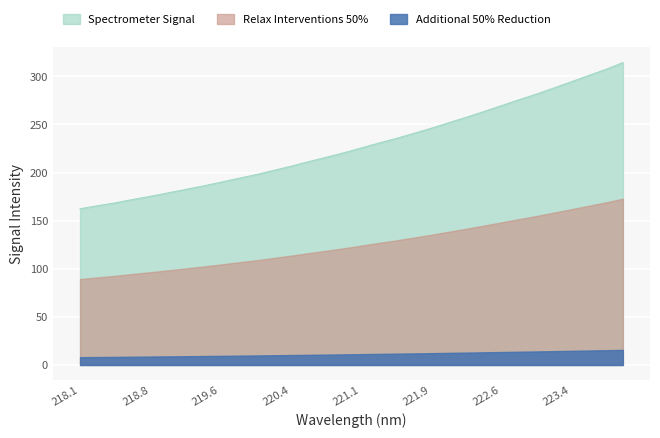

How many values are below 225?

16